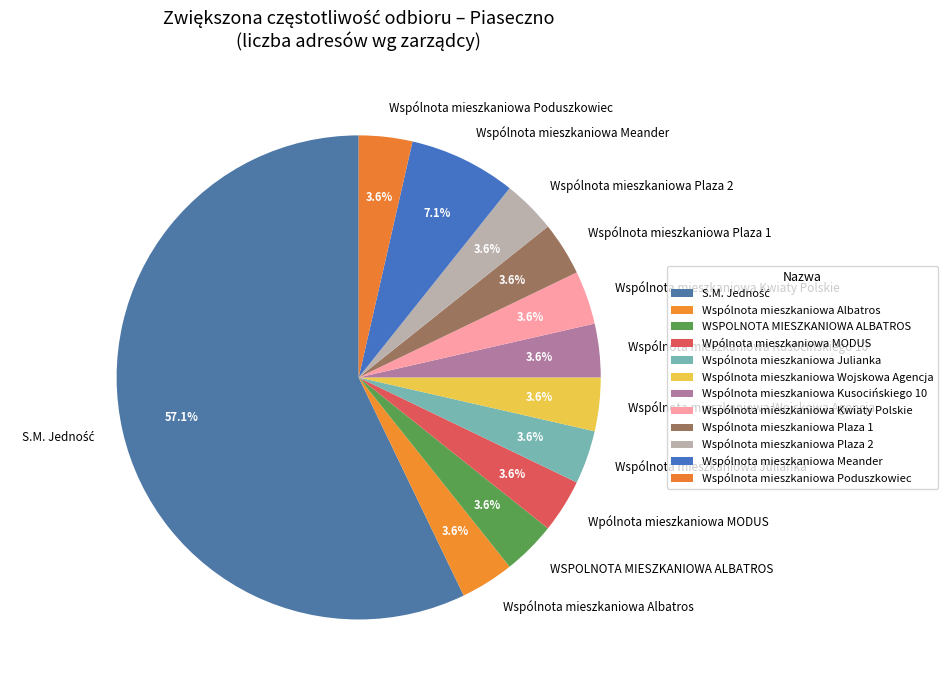

Count the number of slices in the pie.

12